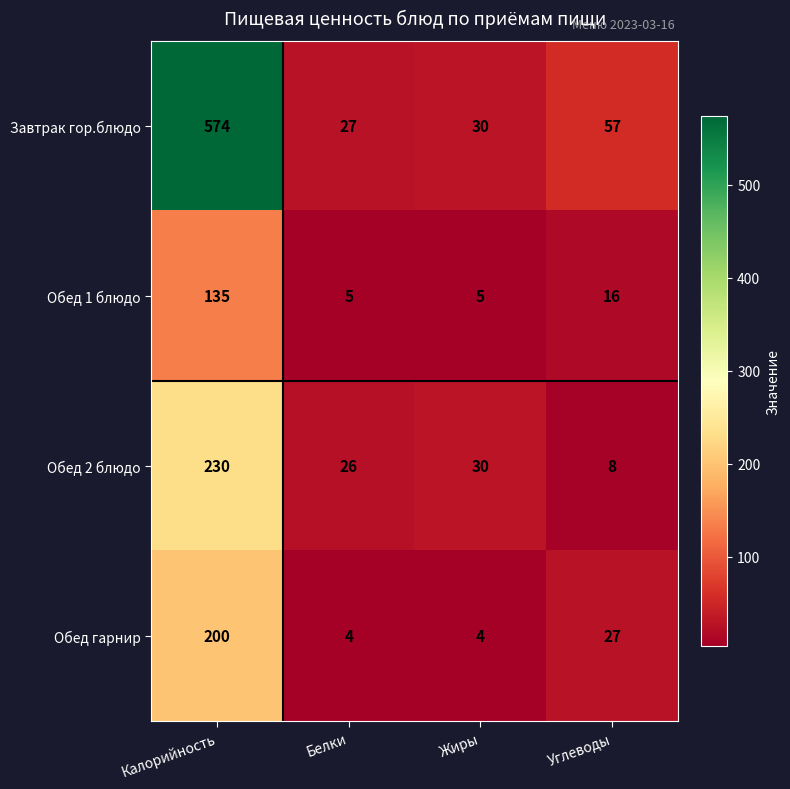

Which series changed the most between Калорийность and Углеводы?

Завтрак гор.блюдо